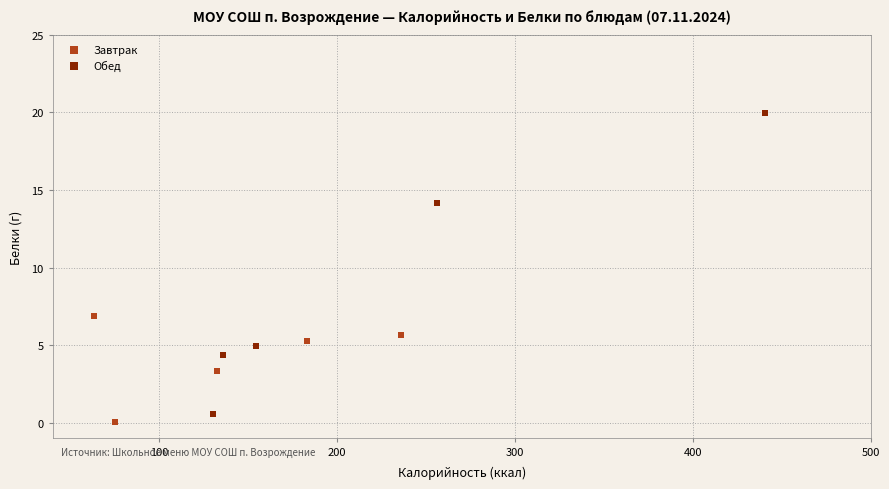

Which series reaches the minimum Y coordinate?

Завтрак